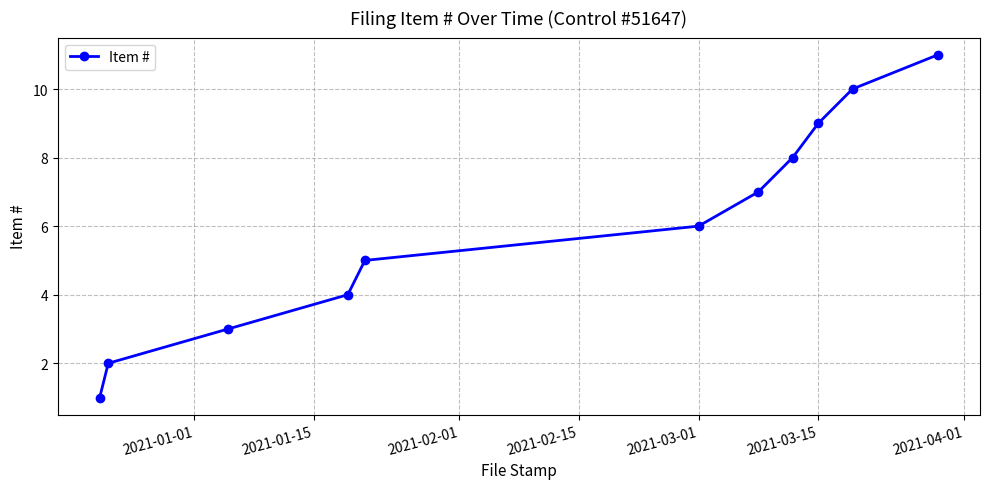

True or false: there are more than 2 points higher than both neighbors.

False